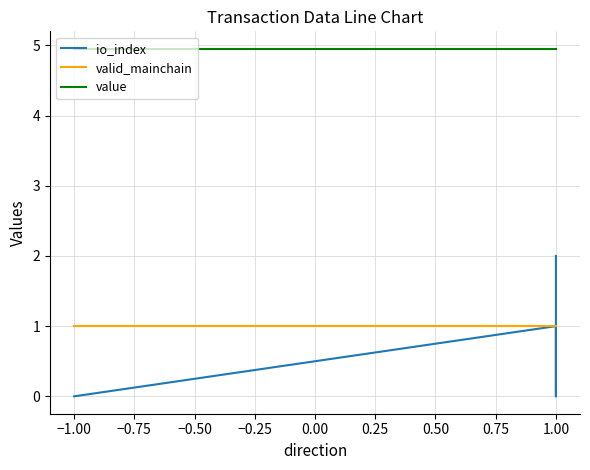

Rank the series at −1.00 from lowest to highest value.

io_index, valid_mainchain, value